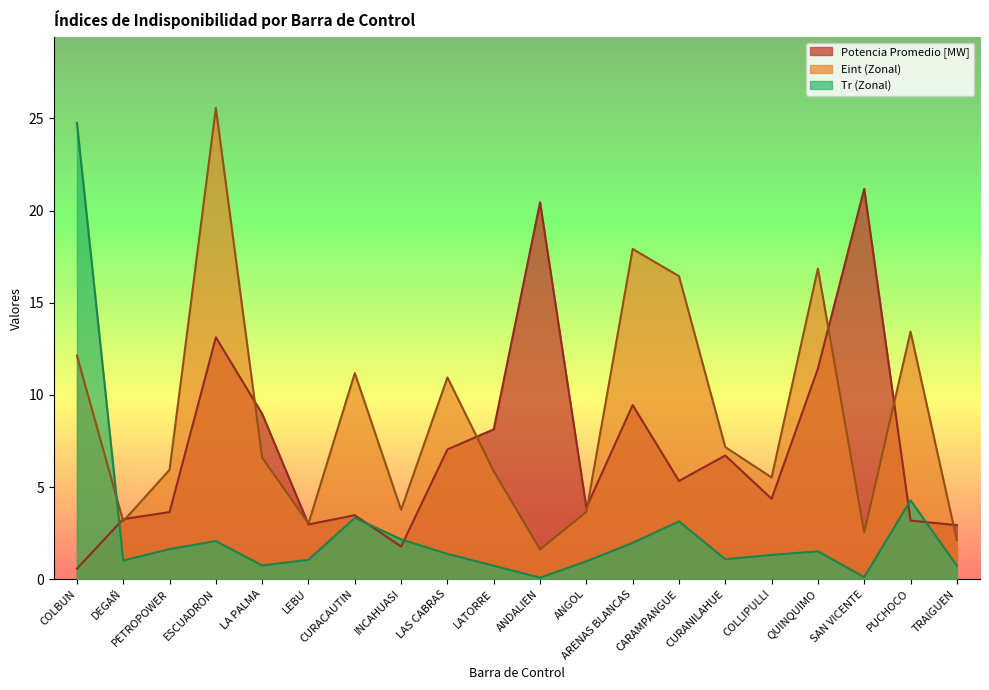

At which label does Eint (Zonal) first exceed 6?

COLBUN